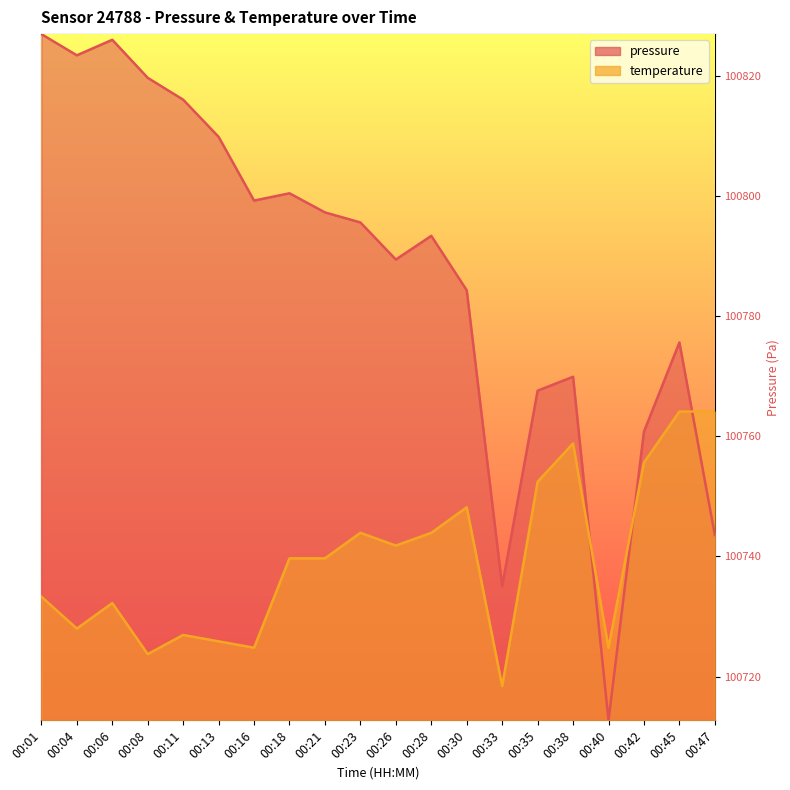

At which category does the chart reach its minimum across all series?

00:40